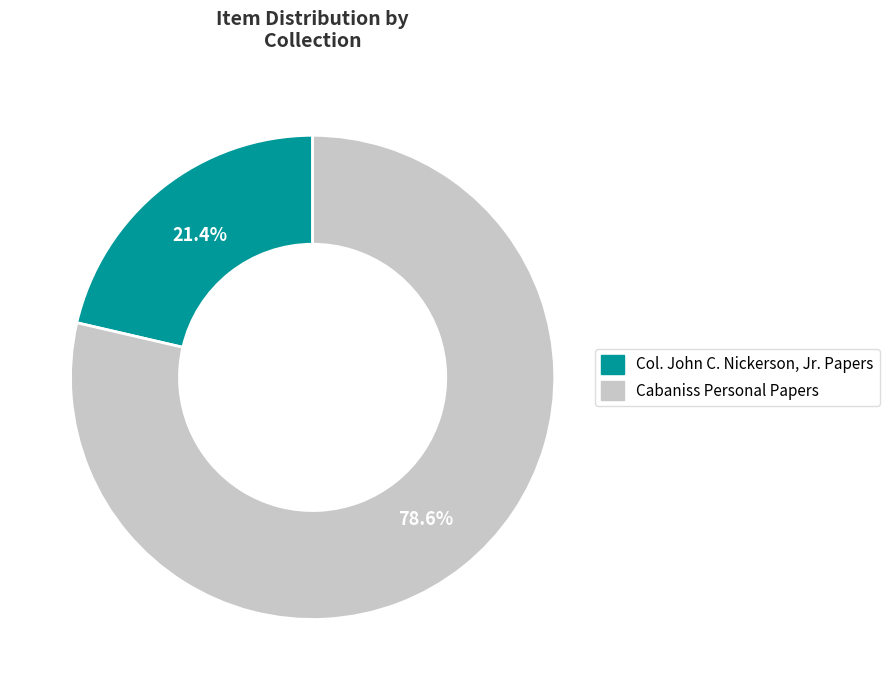

Does any single category account for the majority?

Yes